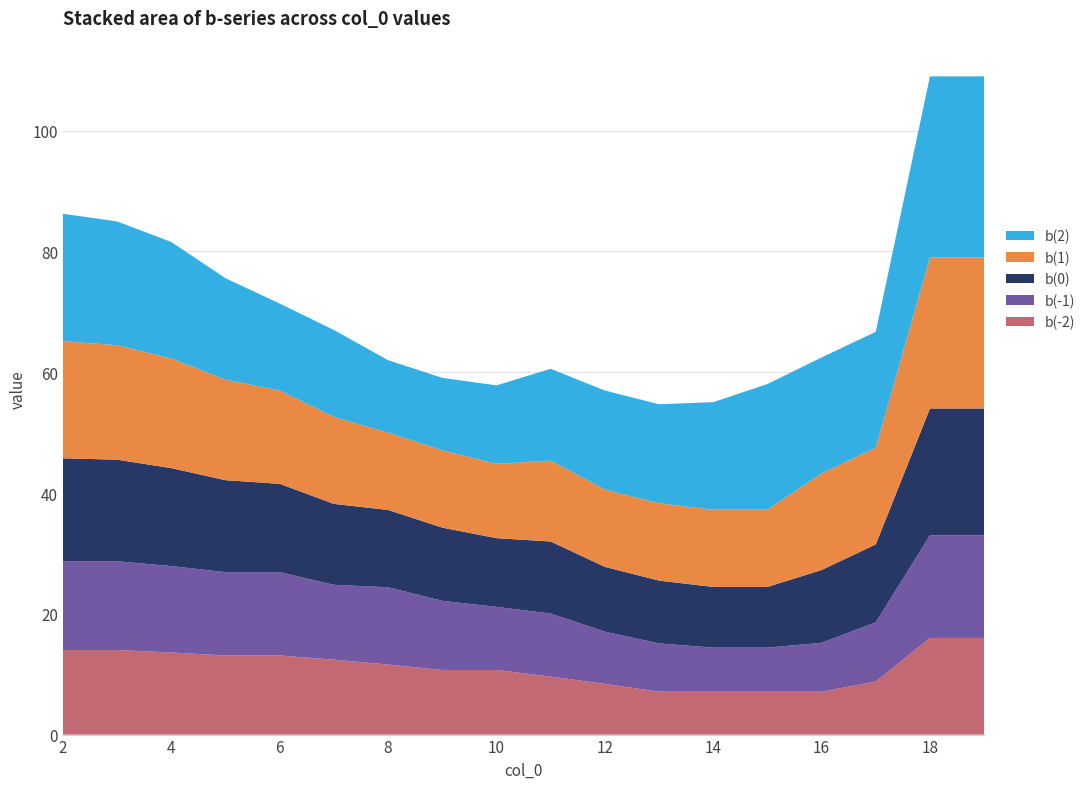

Reading right to left, list all the values displayed in this chart.

b(0): 21.0	21.0	12.9	12.1	10.1	10.1	10.4	10.7	11.9	11.4	12.1	12.8	13.4	14.6	15.2	16.2	16.8	17.1
b(-1): 17.0	17.0	9.8	8.1	7.3	7.3	8.0	8.7	10.4	10.4	11.5	12.8	12.4	13.8	13.8	14.3	14.7	14.7
b(2): 30.0	30.0	19.2	19.2	20.8	17.8	16.4	16.4	15.2	13.0	12.0	12.0	14.4	14.4	16.8	19.3	20.5	21.1
b(1): 25.0	25.0	16.0	16.0	12.8	12.8	12.8	12.8	13.4	12.3	12.8	12.8	14.4	15.5	16.6	18.2	18.9	19.4
b(-2): 16.0	16.0	8.8	7.1	7.1	7.1	7.1	8.4	9.6	10.7	10.7	11.6	12.4	13.1	13.1	13.6	14.0	14.0